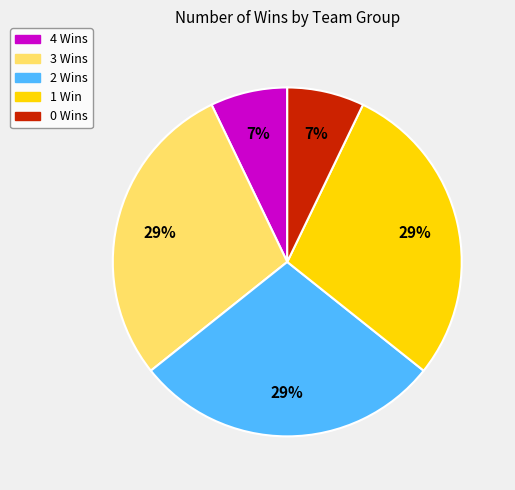

Is there any slice that represents more than half of the pie?

No